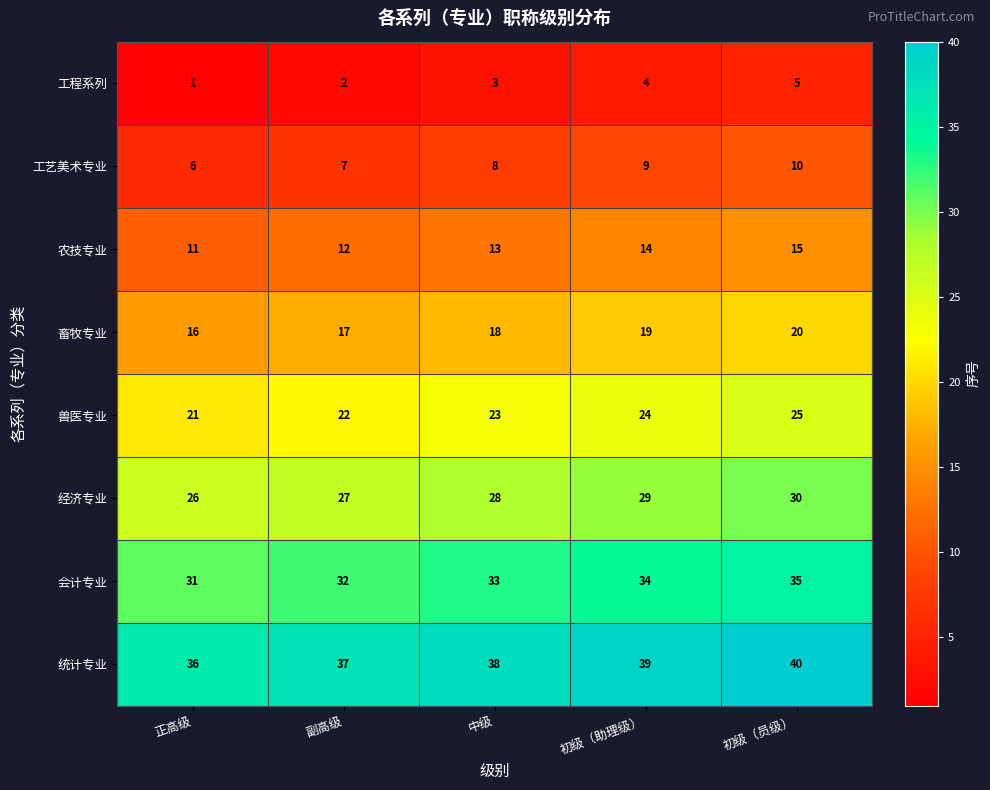

Rank the series at 初级（助理级） from lowest to highest value.

工程系列, 工艺美术专业, 农技专业, 畜牧专业, 兽医专业, 经济专业, 会计专业, 统计专业